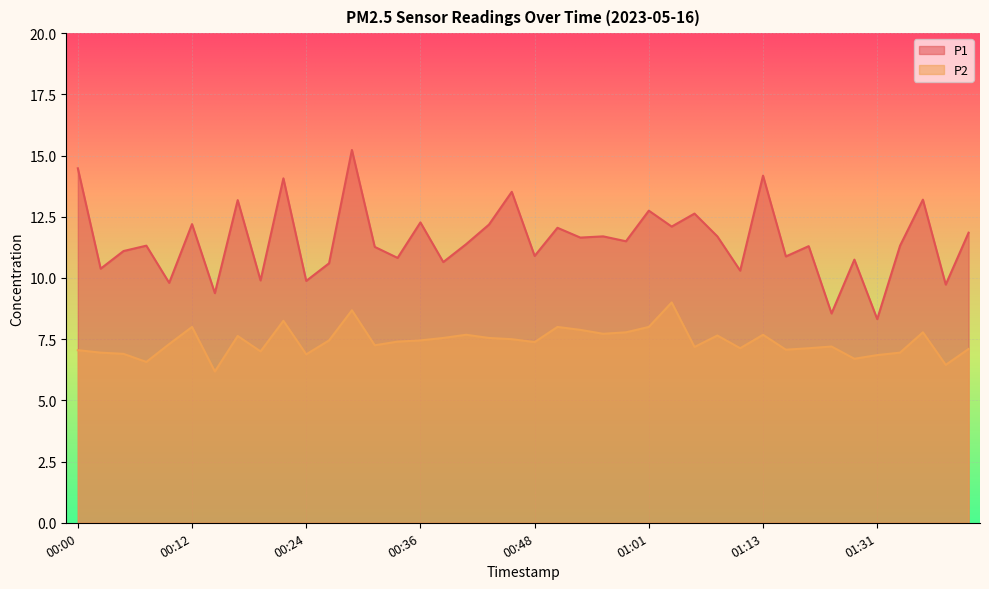

True or false: P1 has a value of 4.4 at 00:46.

False